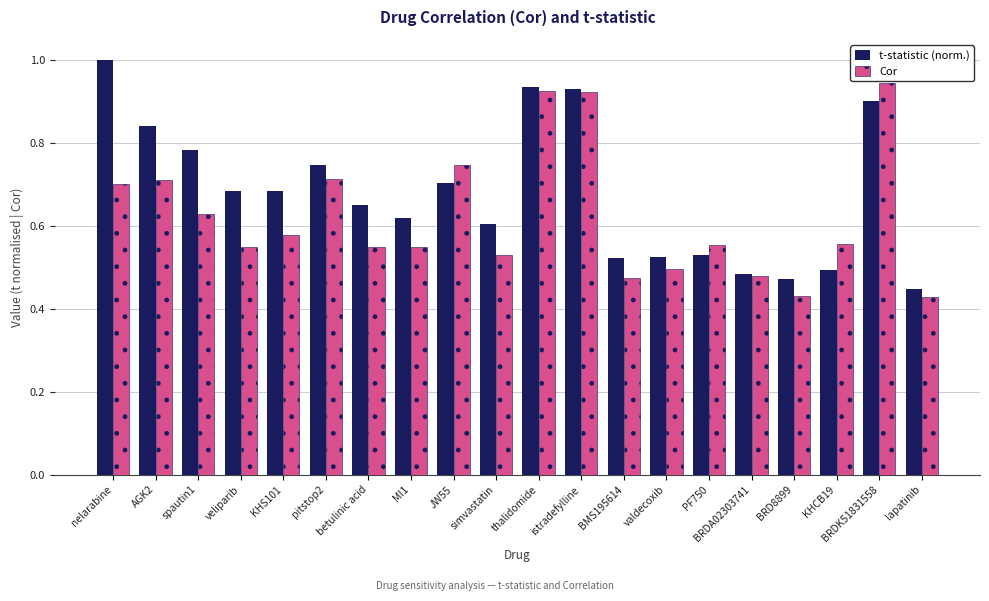

What is the sum of the t-statistic (norm.) values at BRDK51831558 and KHCB19?

1.4